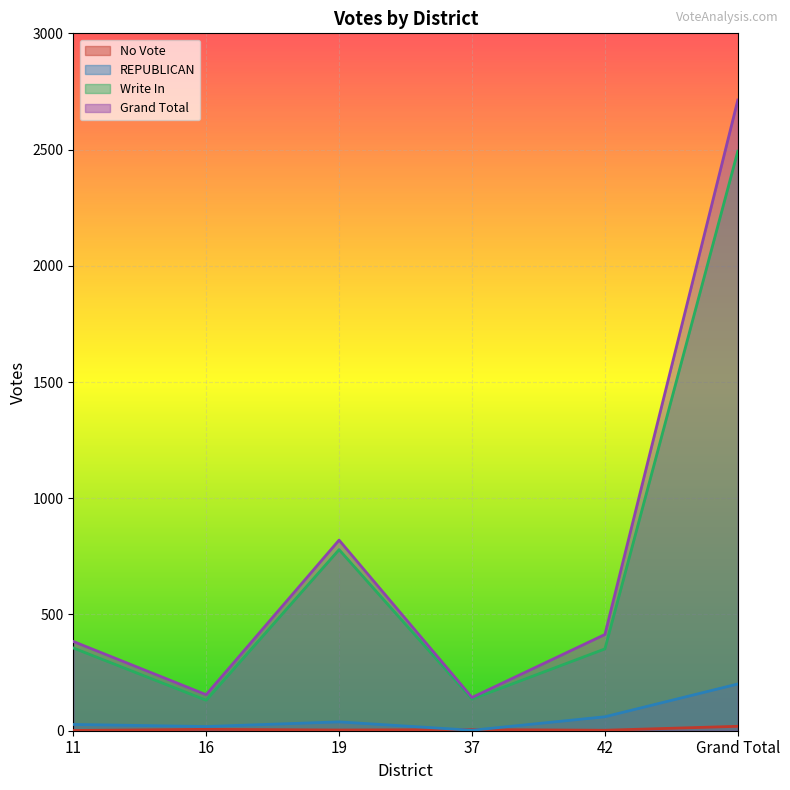

True or false: REPUBLICAN and Grand Total cross at least once.

False